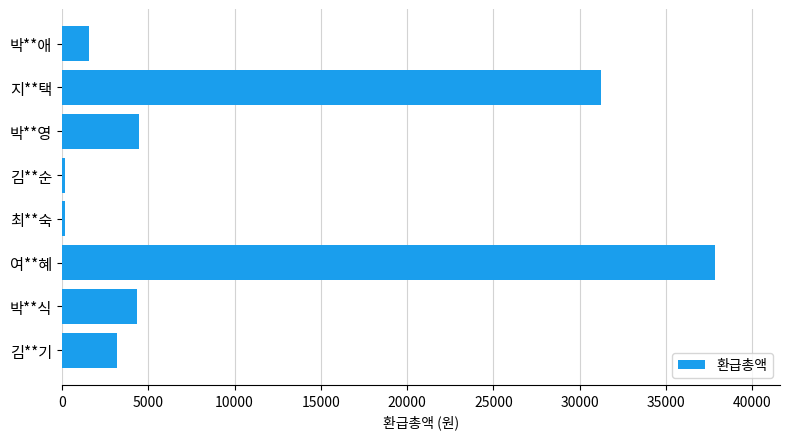

Between 박**식 and 최**숙, which is larger?

박**식